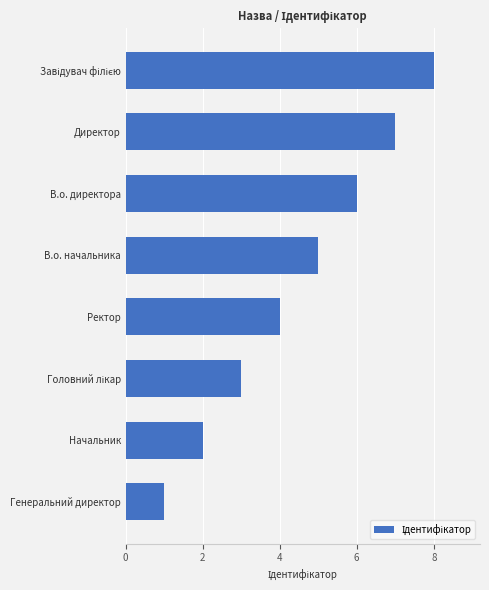

What is the difference between the maximum and minimum values?

7